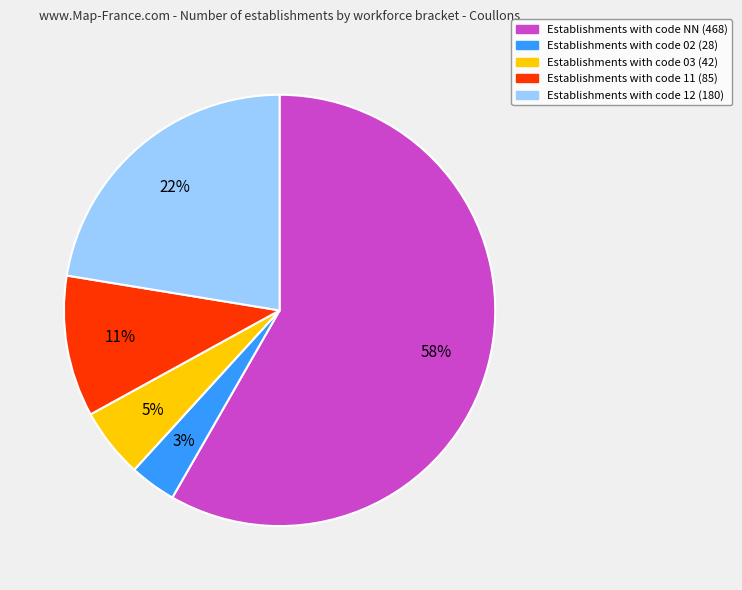

To the nearest percent, what is the average slice percentage?

20%